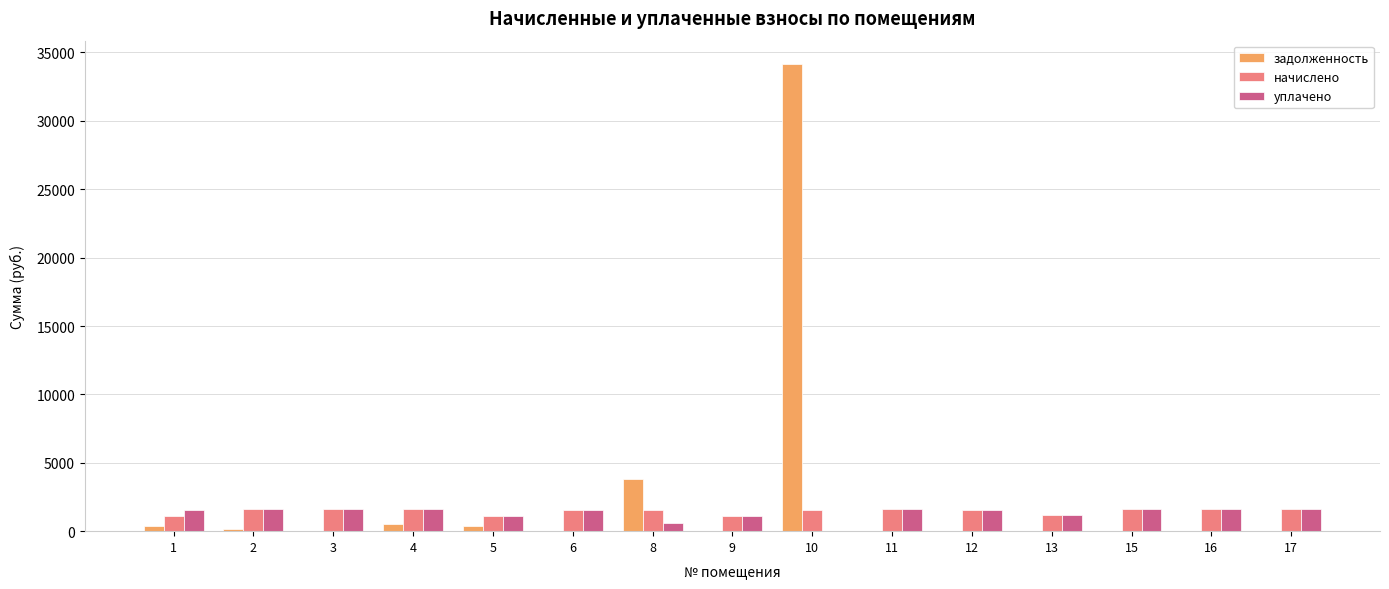

Are the bars horizontal?

No